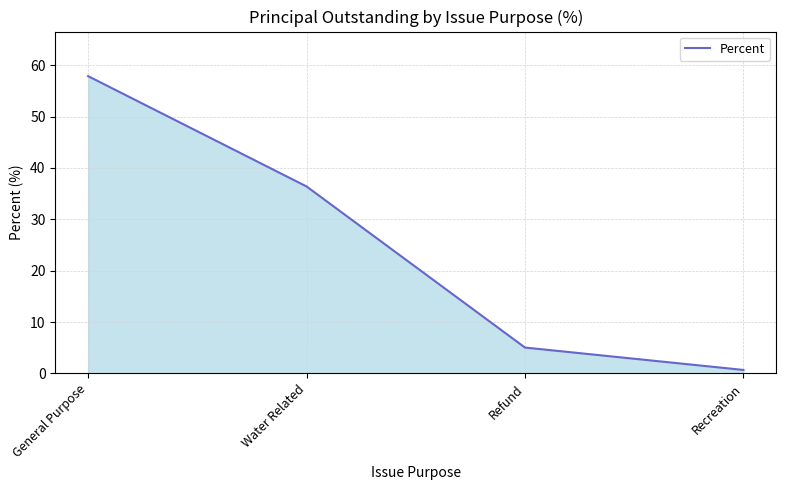

List the labels in order of value, smallest first.

Recreation, Refund, Water Related, General Purpose